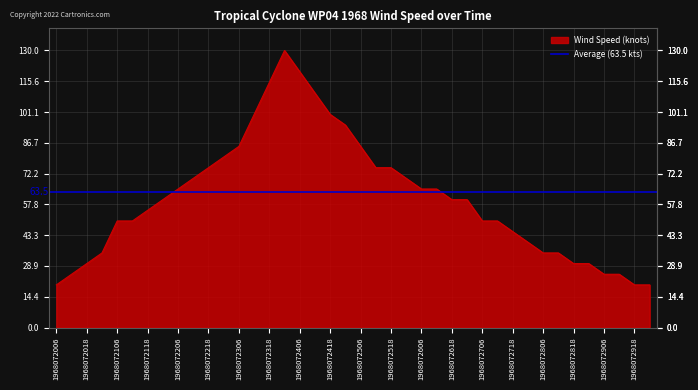

True or false: the data shows 75 at 1968072512.

True